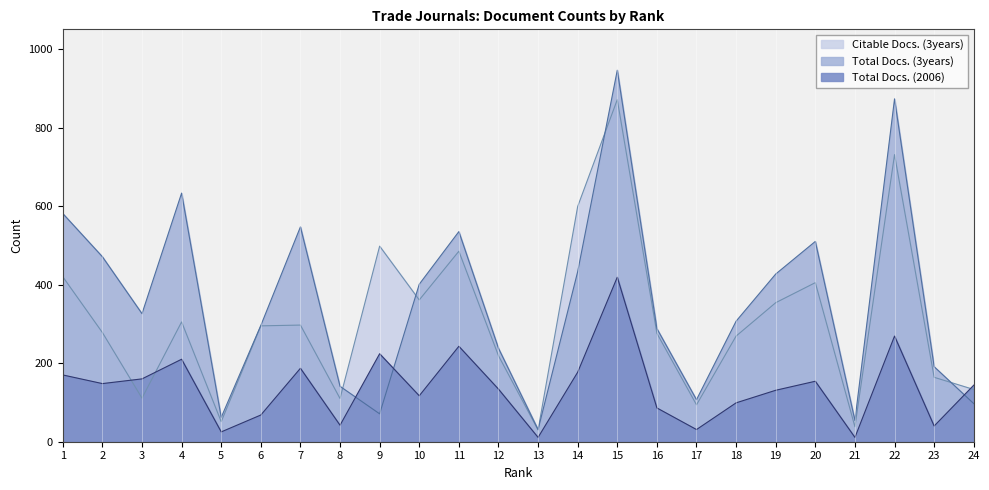

The Citable Docs. (3years) series shows 385 at 6. True or false?

False